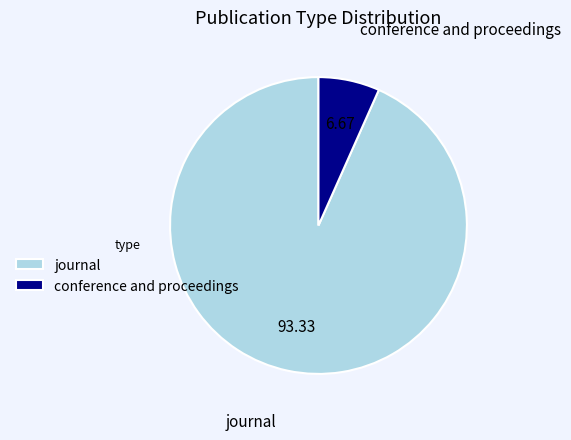

Count the number of slices in the pie.

2